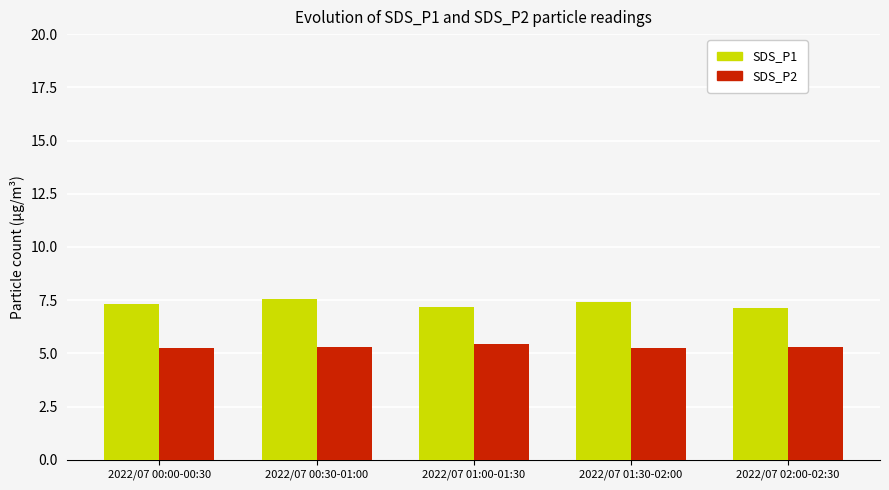

What is the label of the 4th bar from the right?

2022/07 00:30-01:00